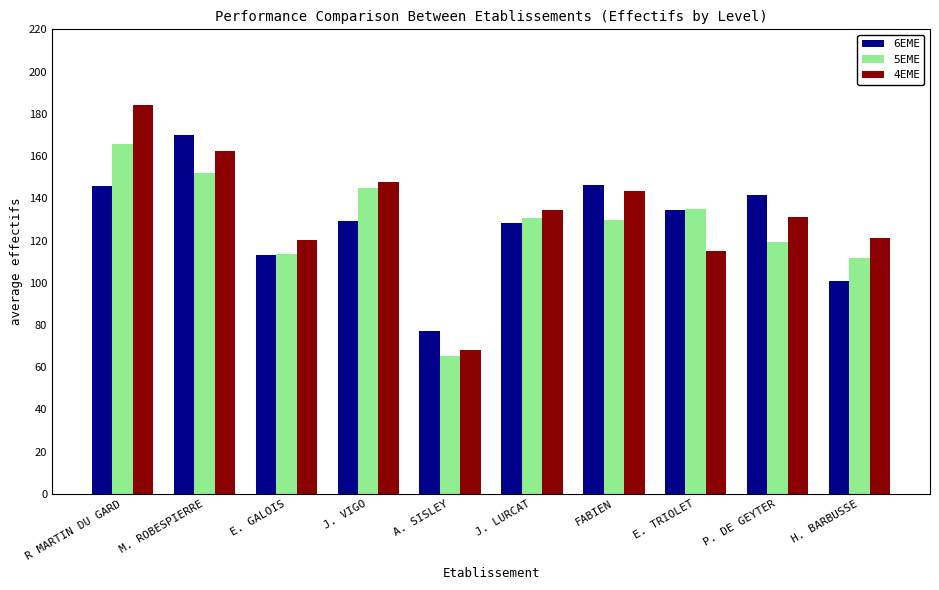

At J. VIGO, list the series in order from smallest to largest.

6EME, 5EME, 4EME